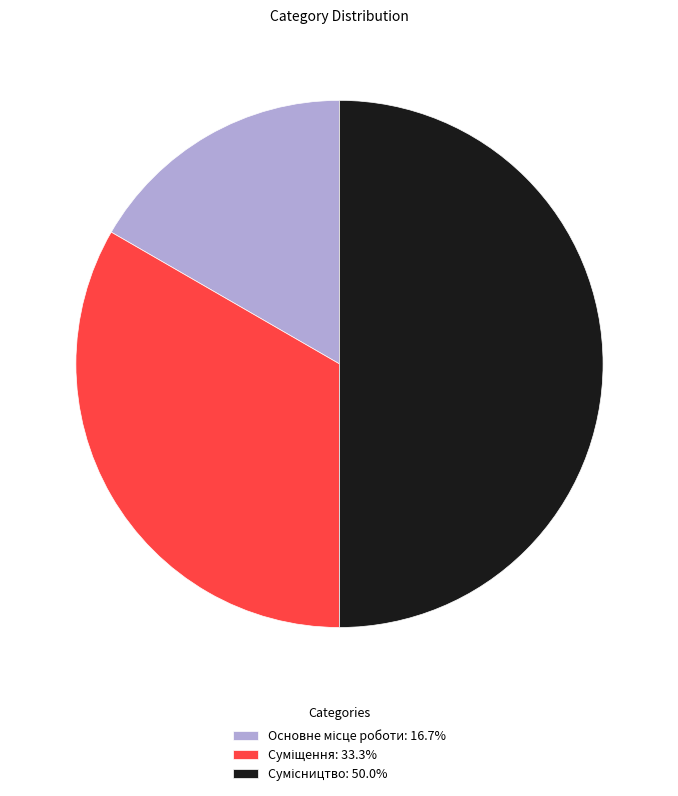

Rank the categories by value from highest to lowest.

Сумісництво, Суміщення, Основне місце роботи